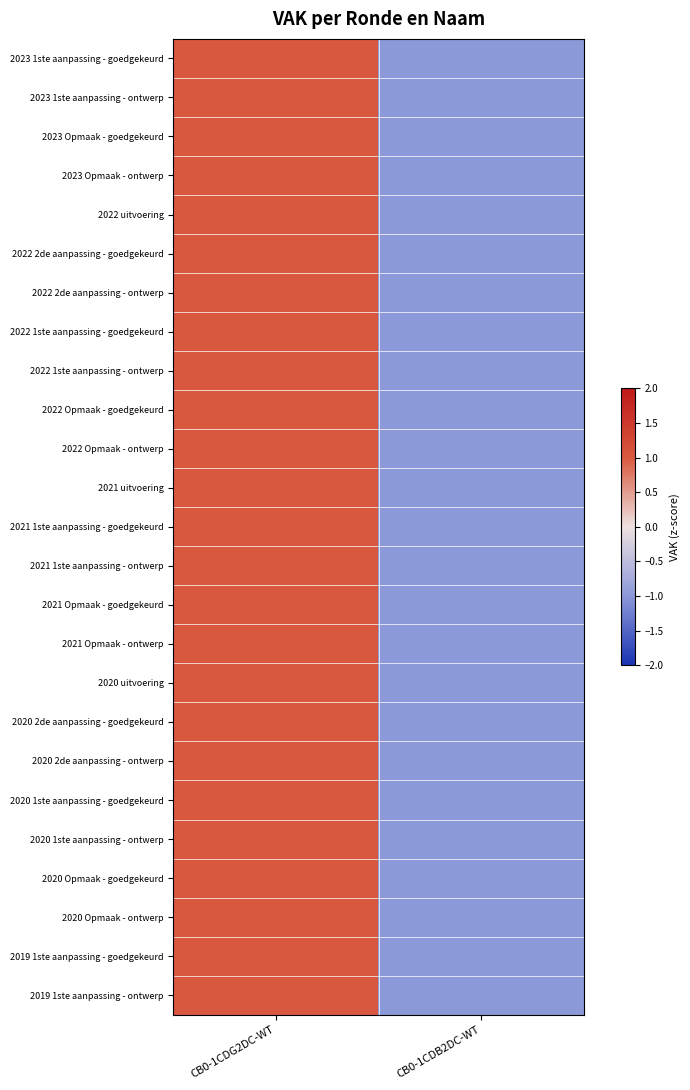

Which series has the widest spread of values?

2023 1ste aanpassing - goedgekeurd